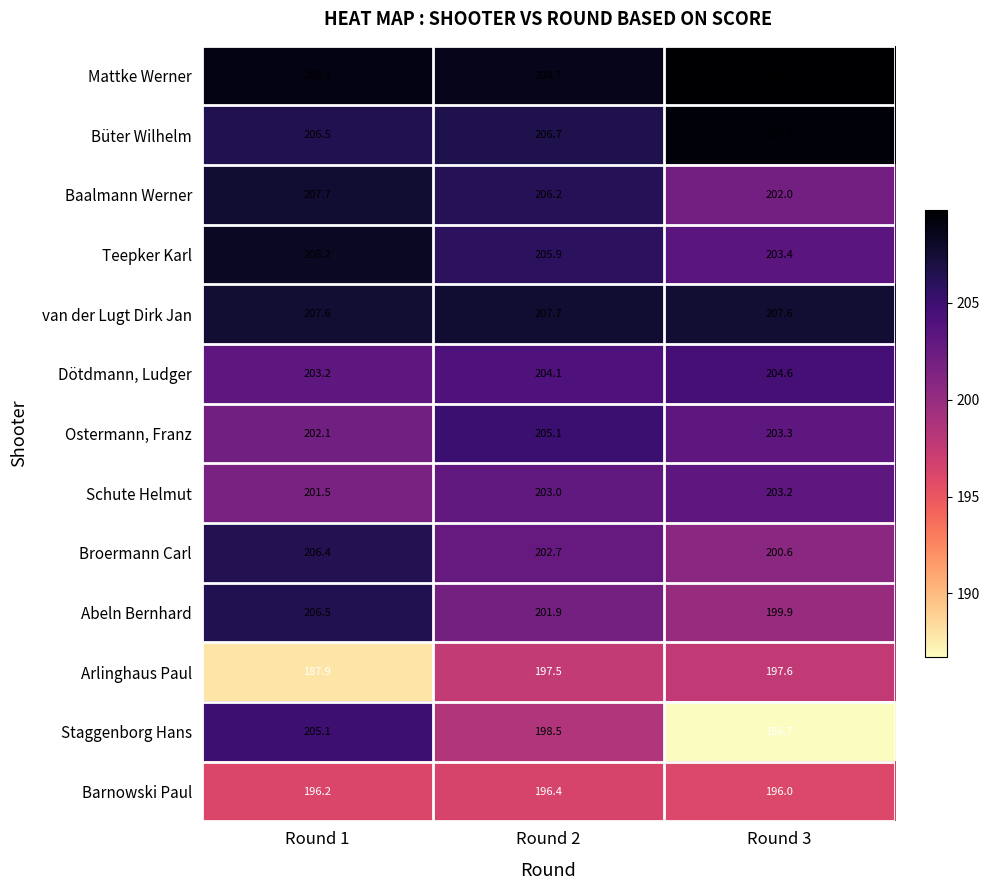

What is the sum of the Mattke Werner values at Round 1 and Round 2?

417.6